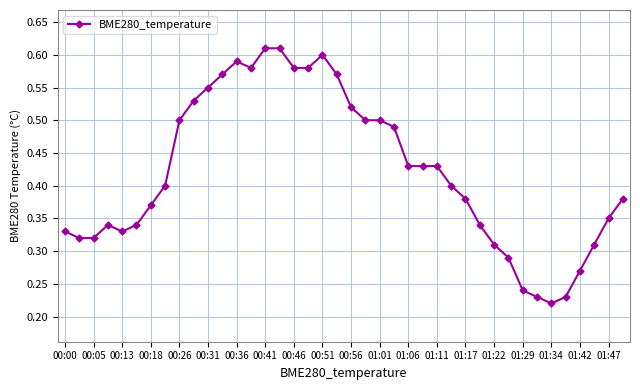

True or false: the data has more than 1 interior local peaks.

True